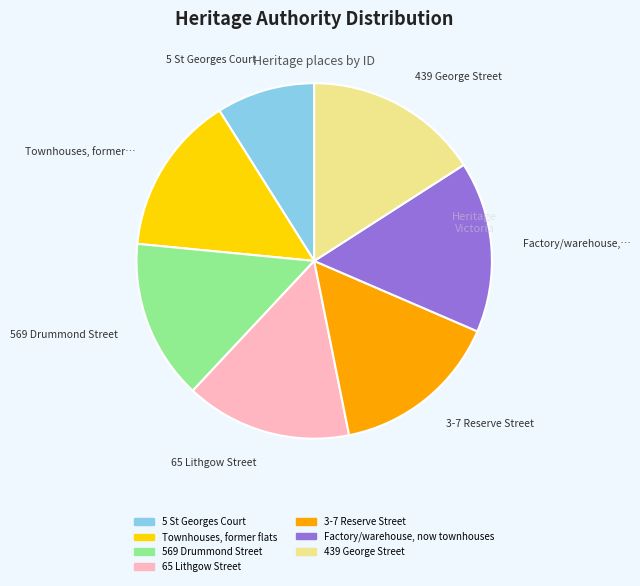

Is it true that 65 Lithgow Street is 23% of the pie?

False